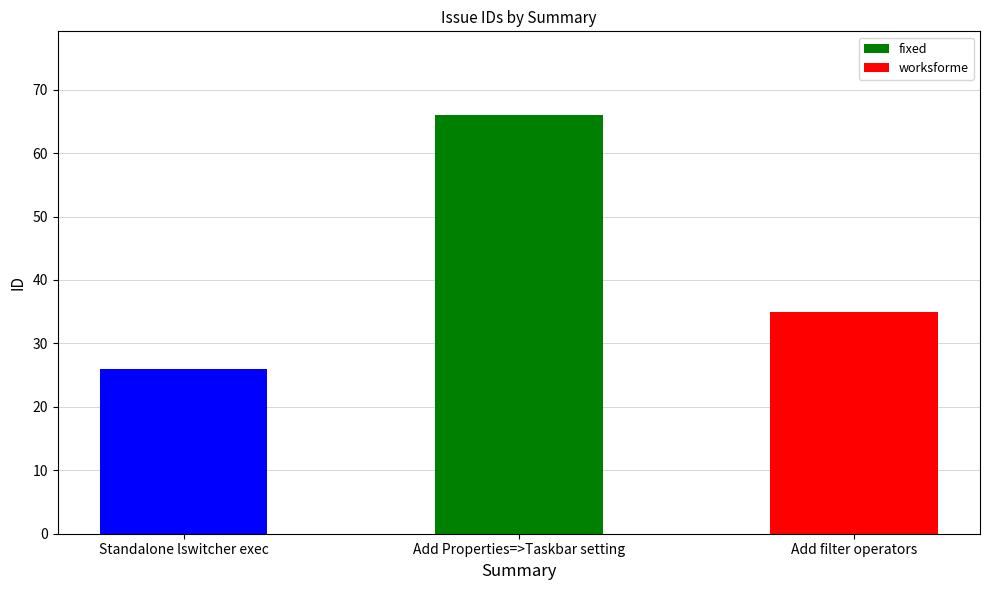

What is the label of the 2nd bar from the left?

Add Properties=>Taskbar setting